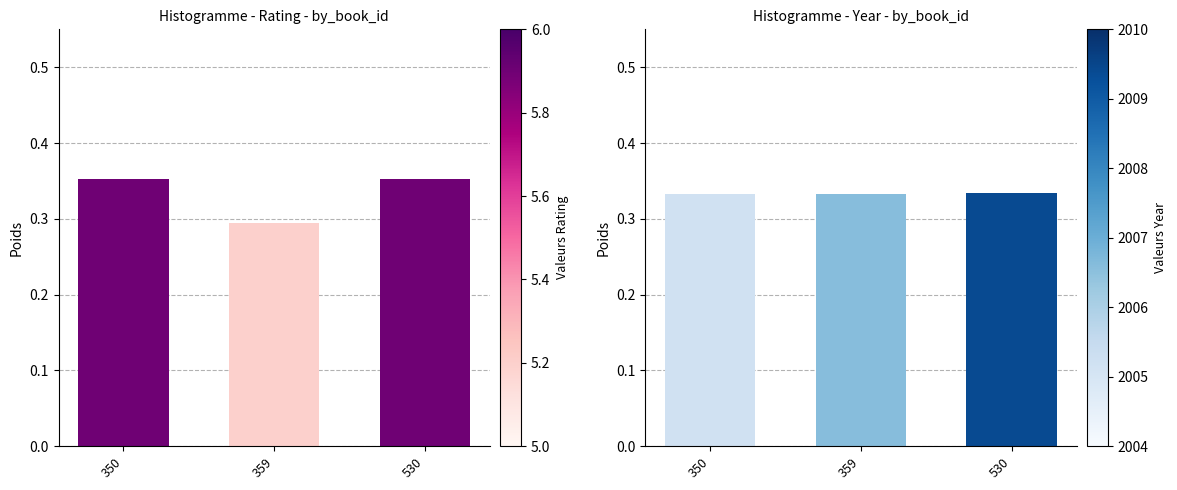

What is the value of the year bar at the 3rd from the left?

0.3